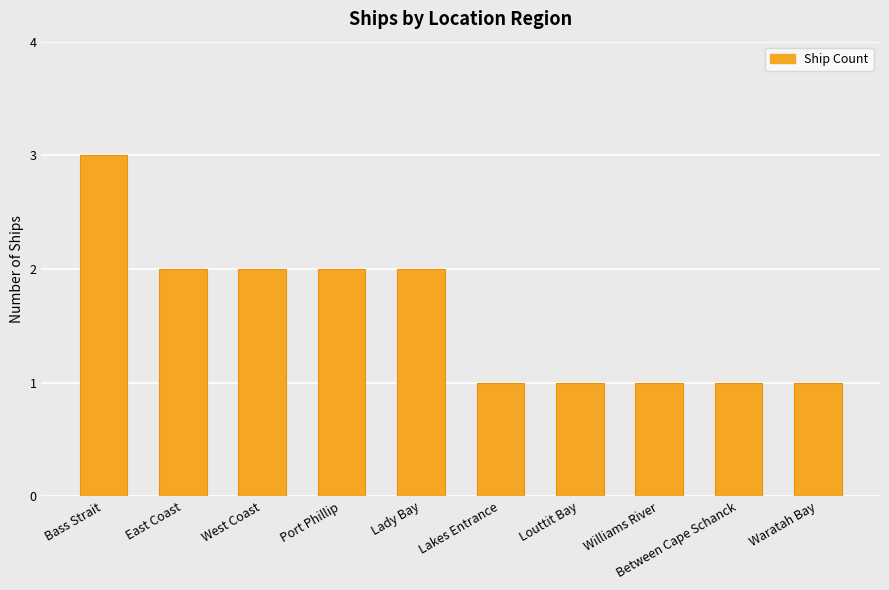

Reading left to right, transcribe all the data shown in this chart.

3	2	2	2	2	1	1	1	1	1